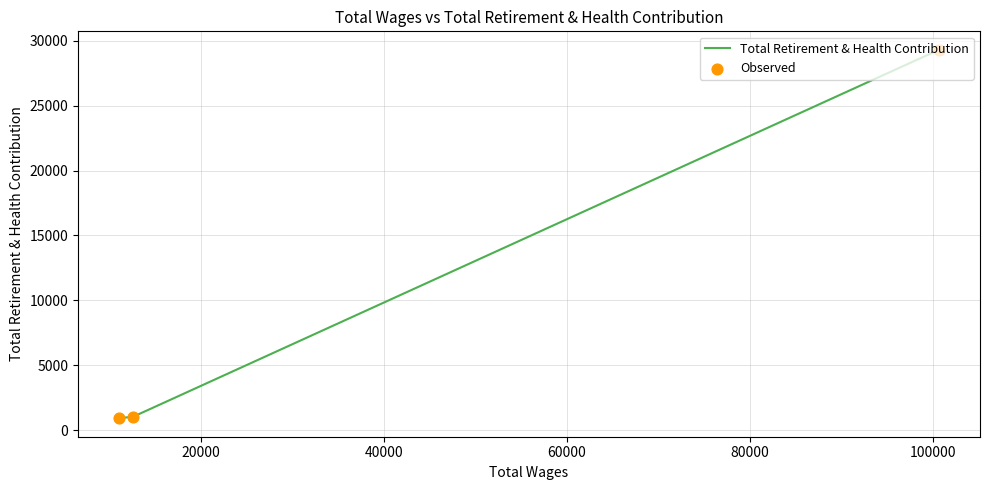

What are all the series names shown in the legend?

Total Retirement & Health Contribution, Observed